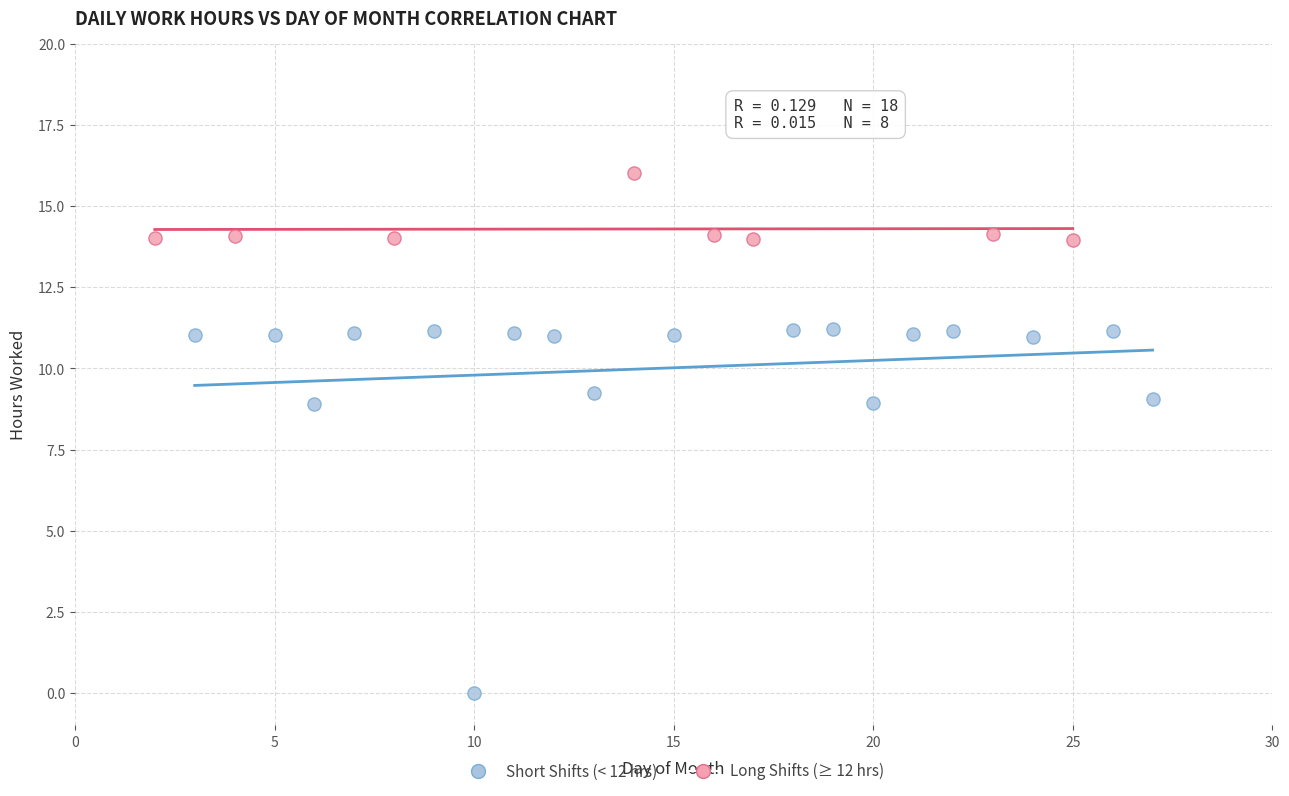

Which series reaches the minimum Y coordinate?

Short Shifts (< 12 hrs)